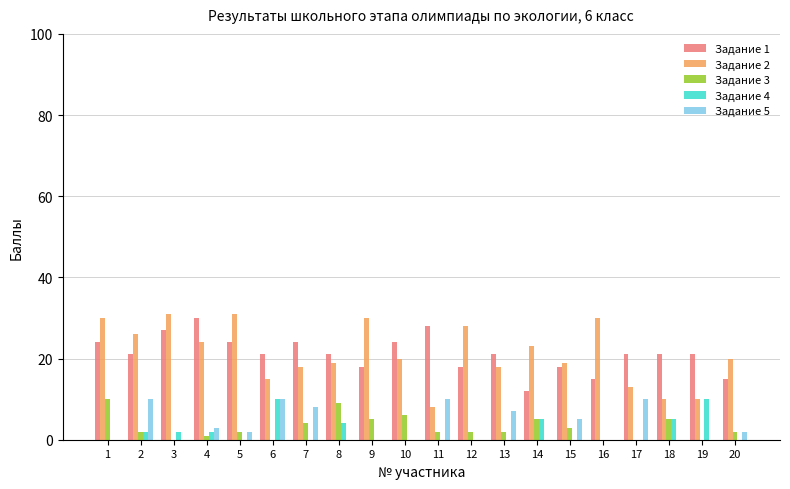

Is the value of Задание 3 at 9 greater than the value of Задание 1 at 1?

No